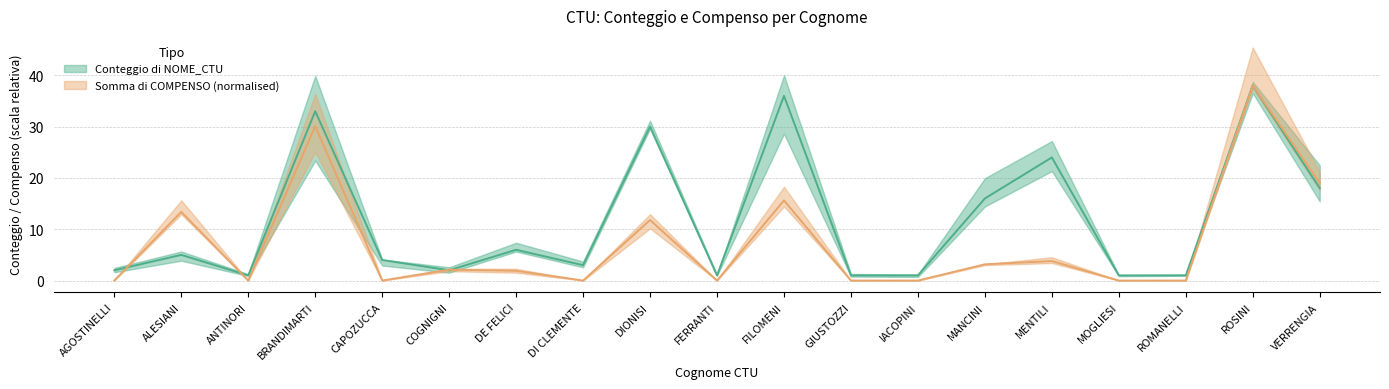

Rank the series at GIUSTOZZI from lowest to highest value.

Somma di COMPENSO, Conteggio di NOME_CTU